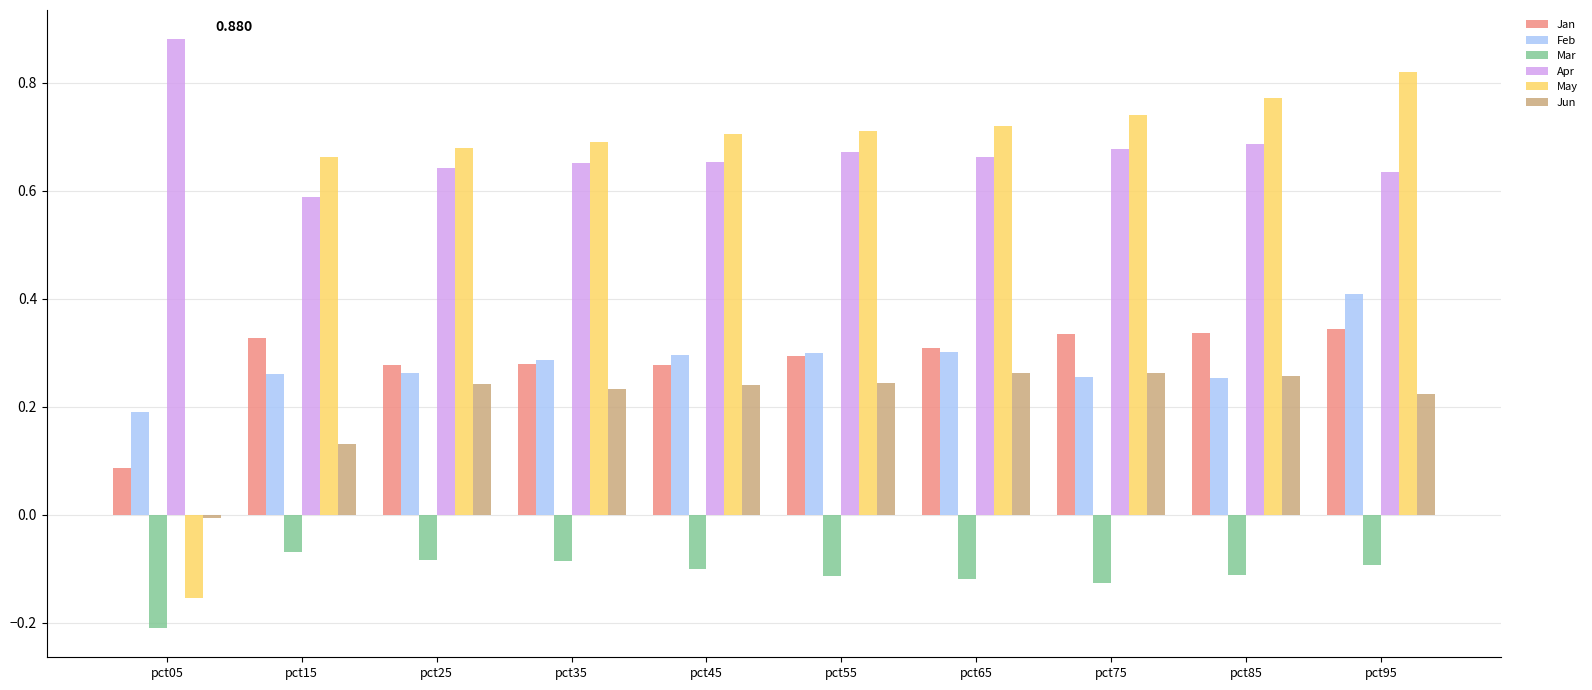

Rank the series by their maximum value, from highest to lowest.

Apr, May, Feb, Jan, Jun, Mar